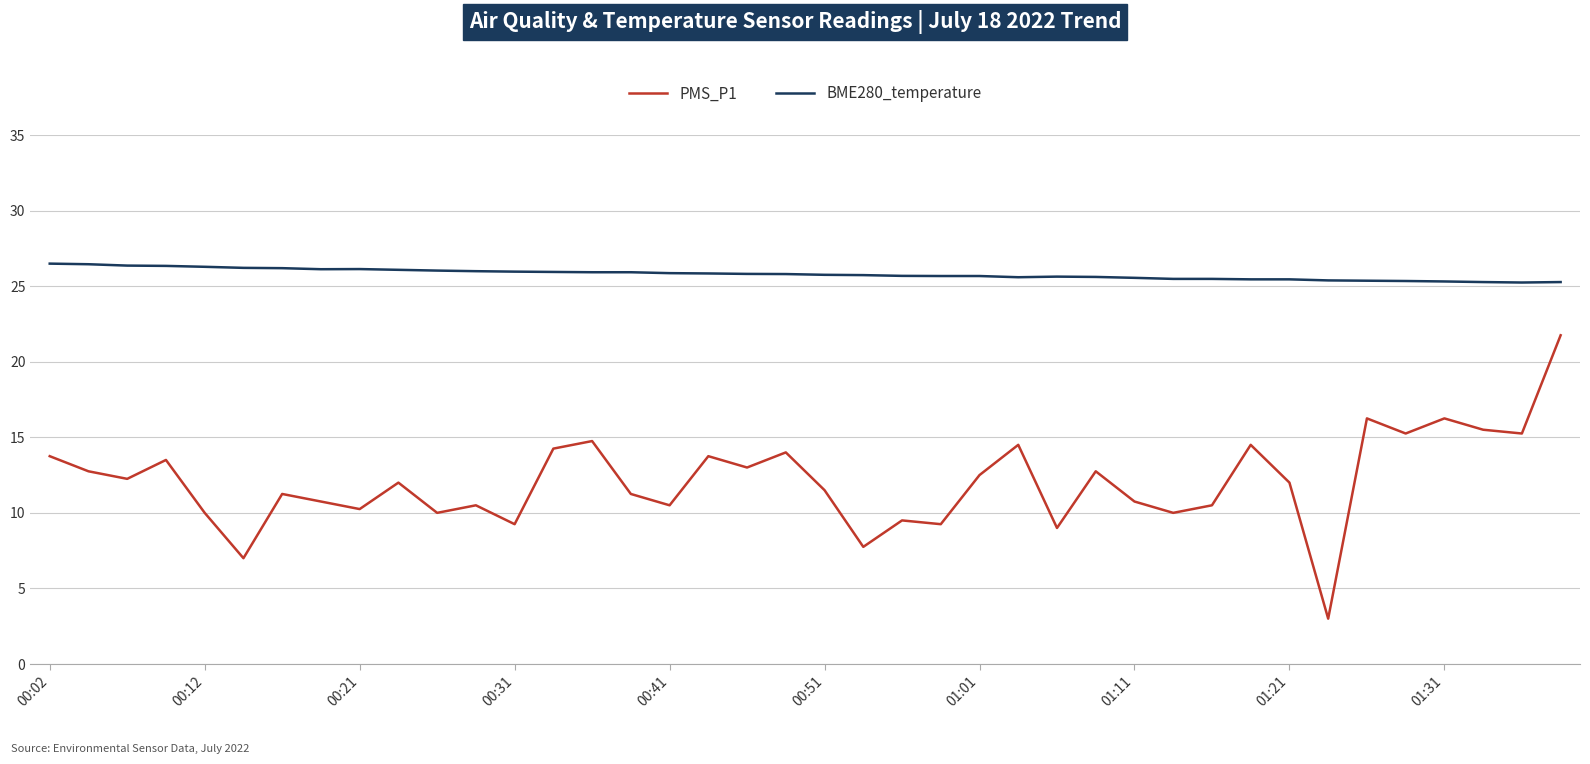

Which series has the largest range (max minus min)?

PMS_P1